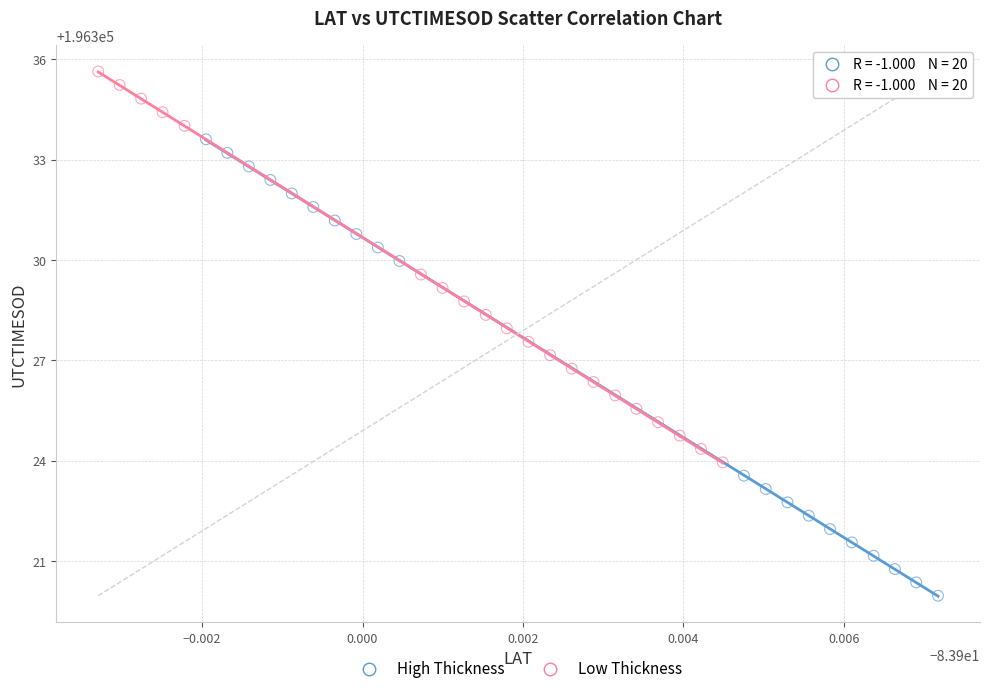

Which series reaches the minimum Y coordinate?

High Thickness